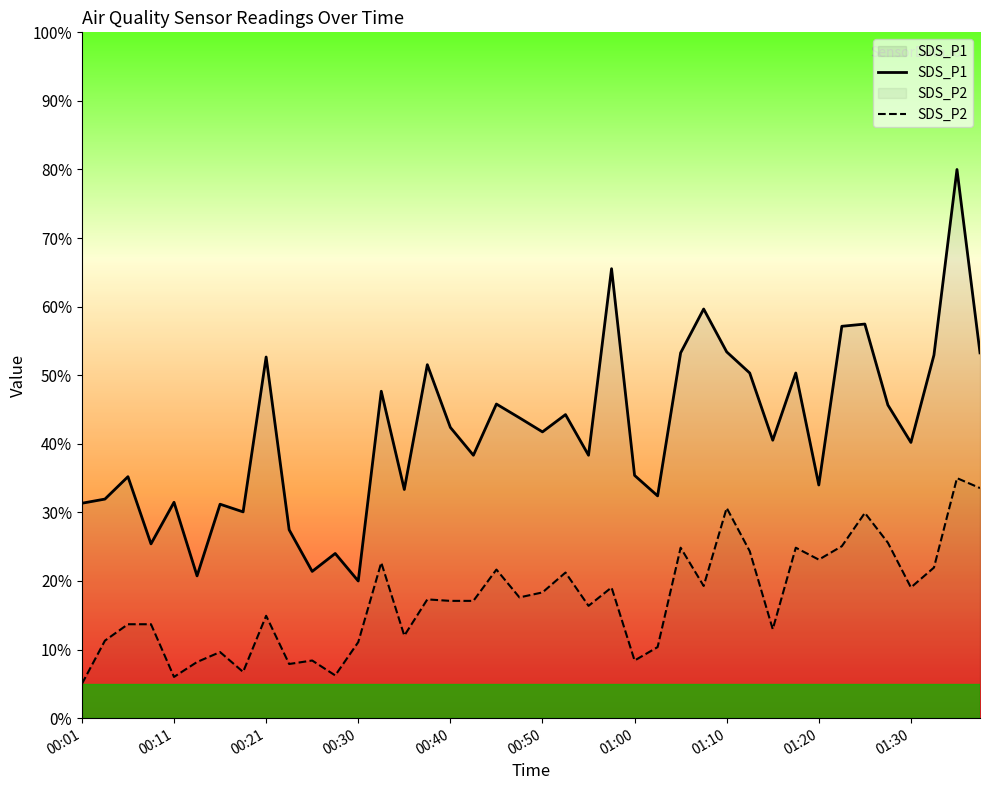

What is the highest value of the SDS_P2 series?

35.0